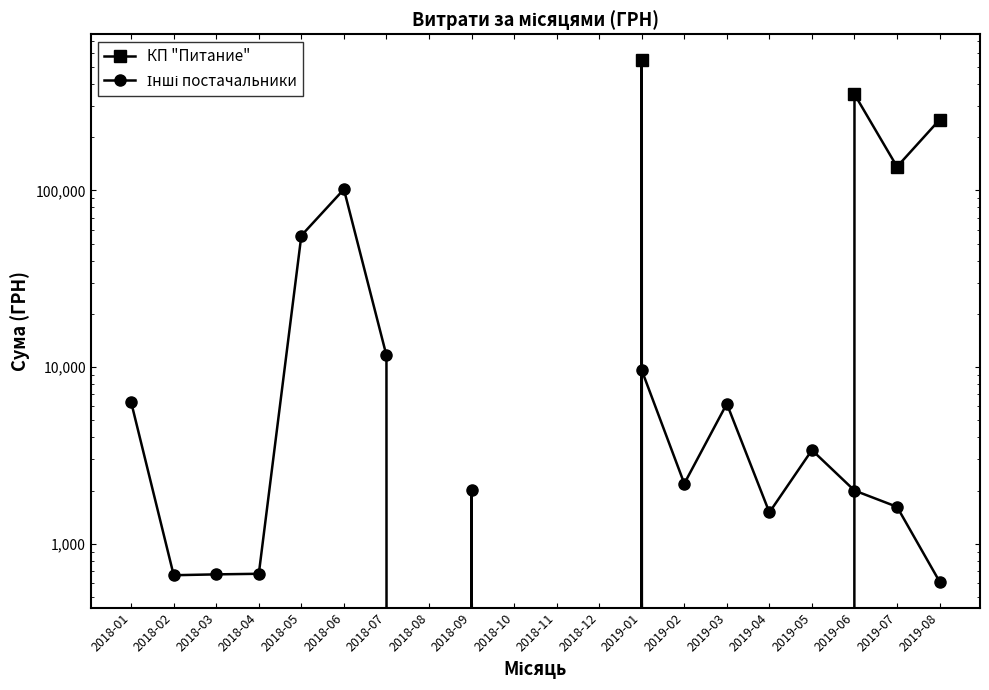

True or false: КП "Питание" has more than 2 interior local peaks.

False